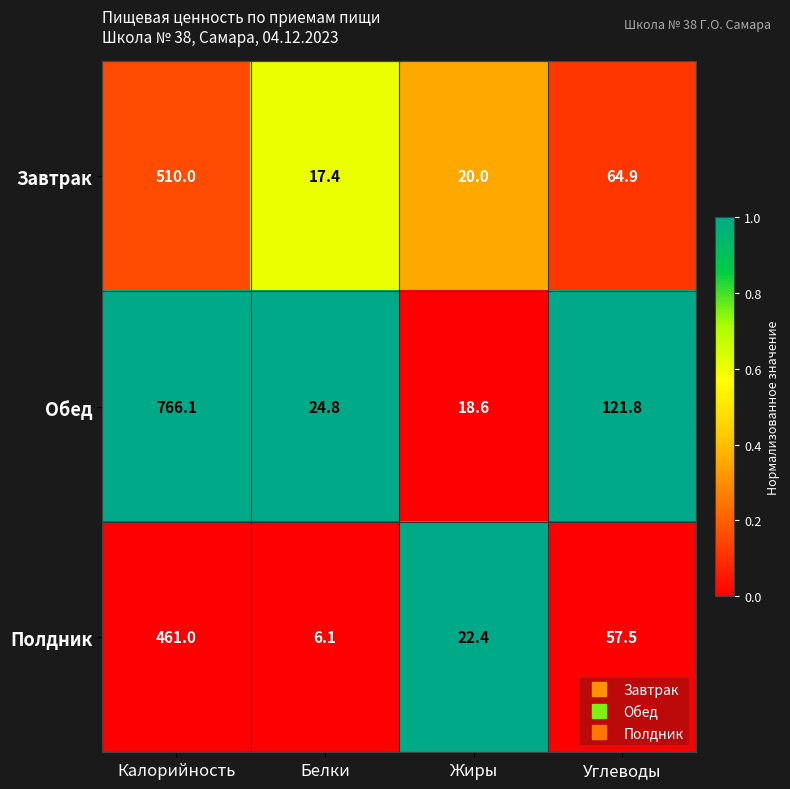

At which label is Завтрак closest to 263?

Углеводы